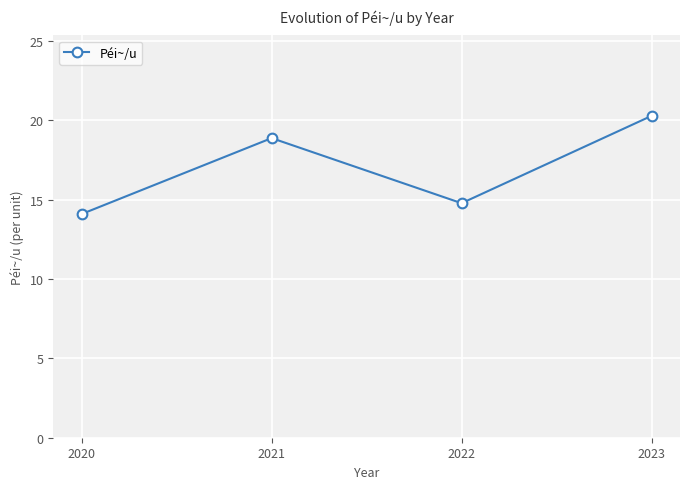

How many points are higher than both their immediate neighbors (excluding endpoints)?

1